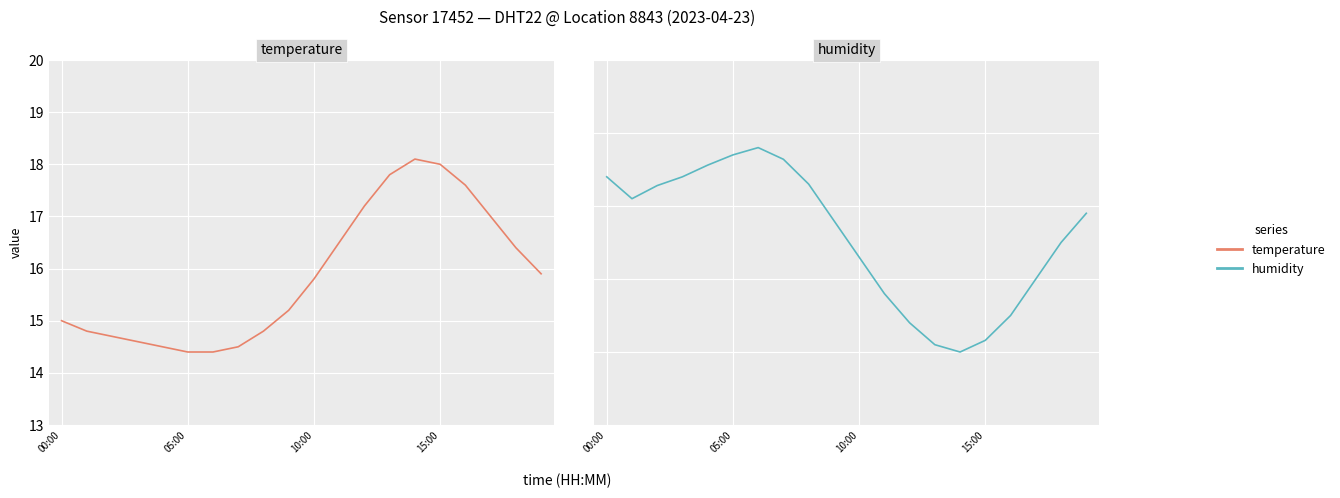

What position from the right is 13?

7